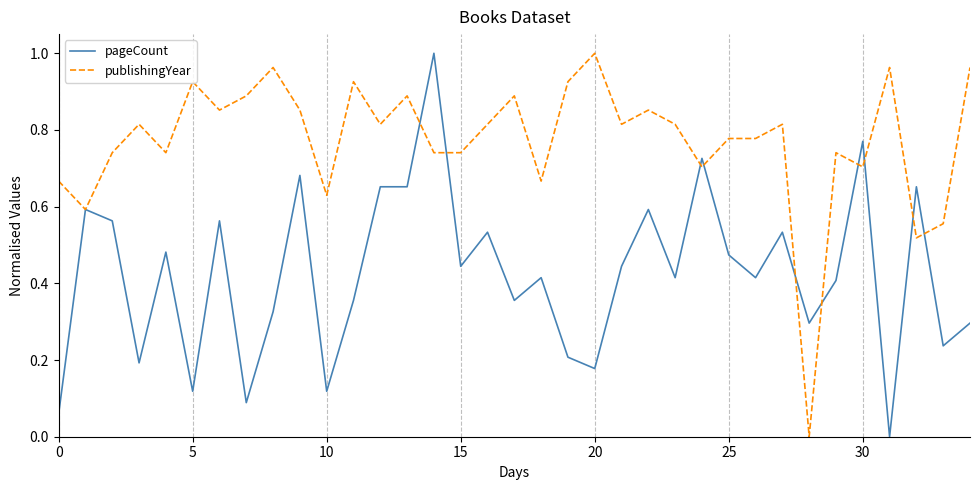

Which series has the largest total across all categories?

publishingYear